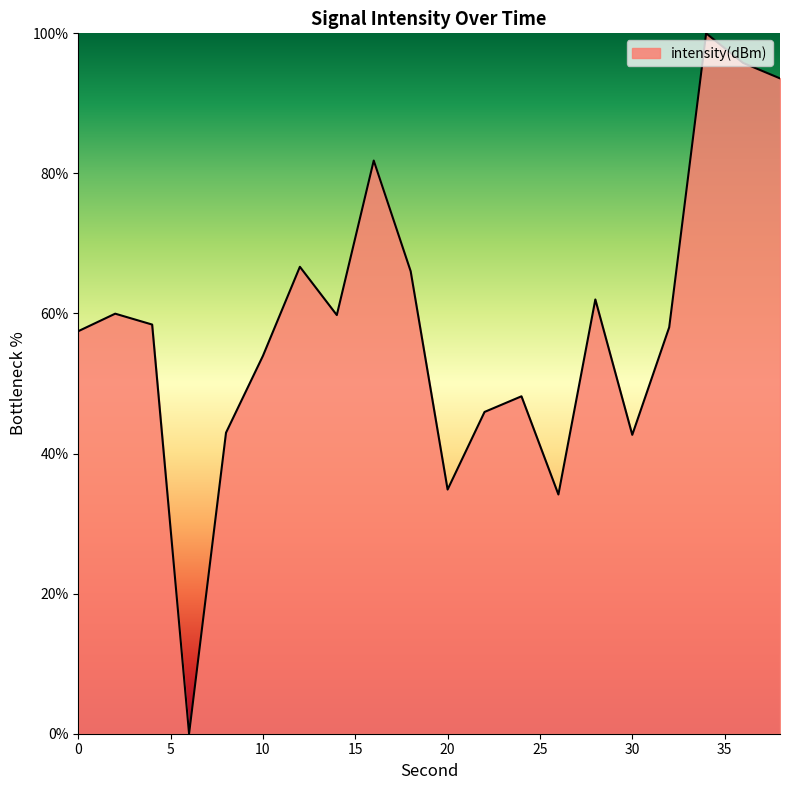

What is the maximum value shown in the chart?

100.0